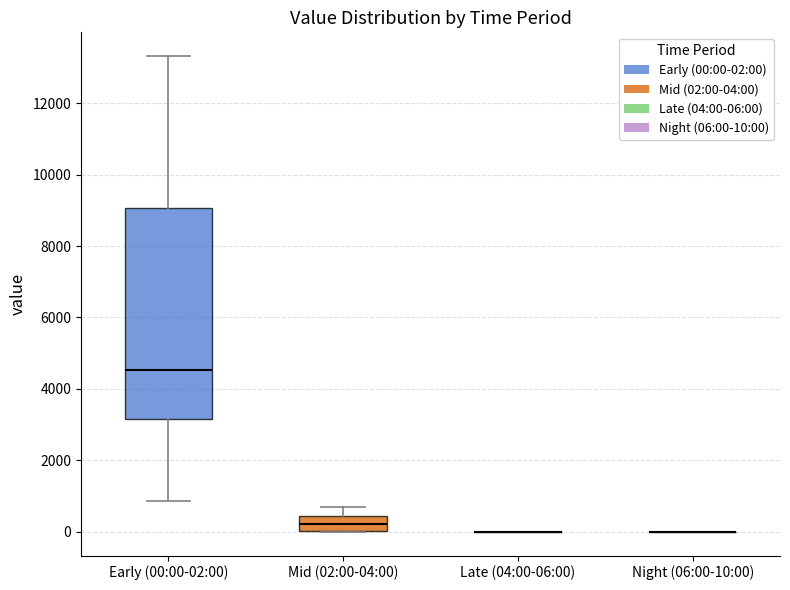

Which box is the tallest, from its lower edge to its upper edge?

Early (00:00-02:00)